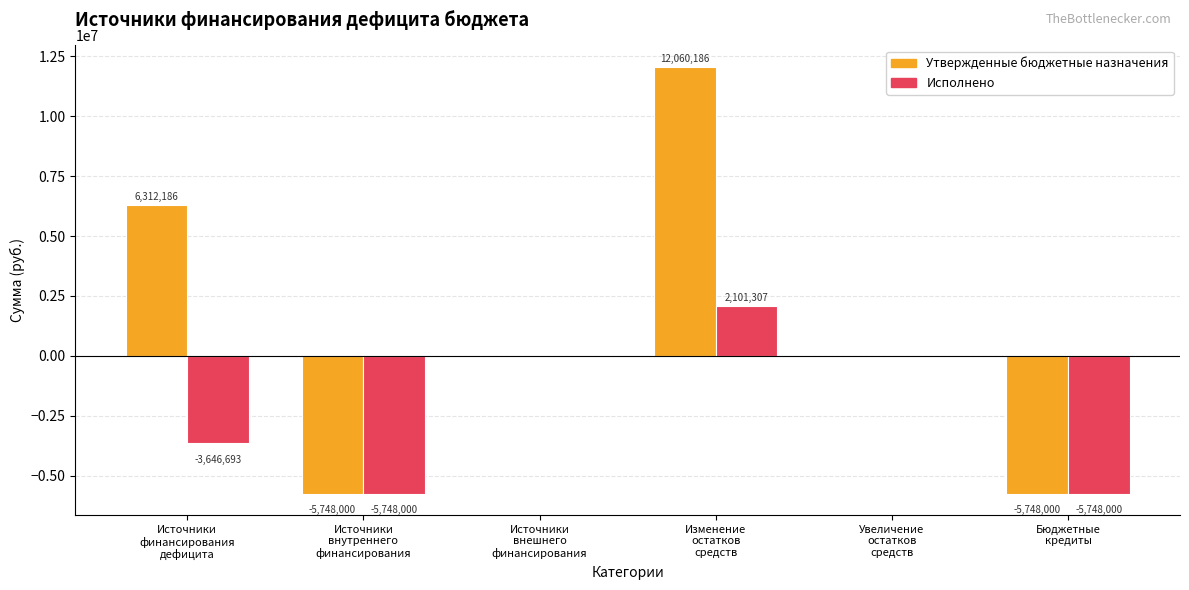

At which category is the sum across all series the highest?

Изменение
остатков
средств